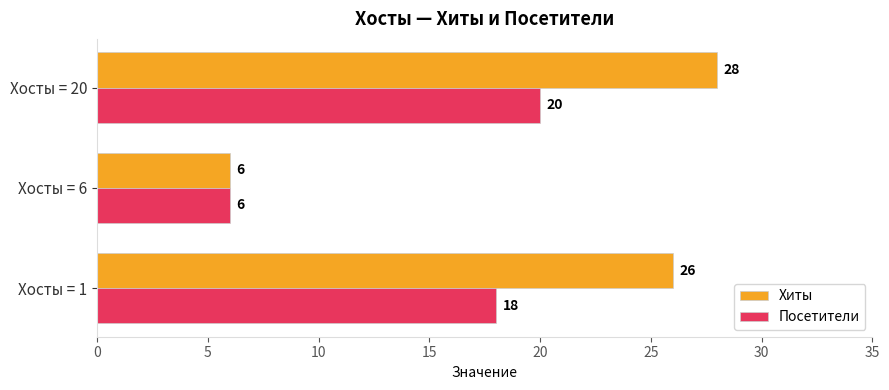

What is the average value of the Хиты series?

20